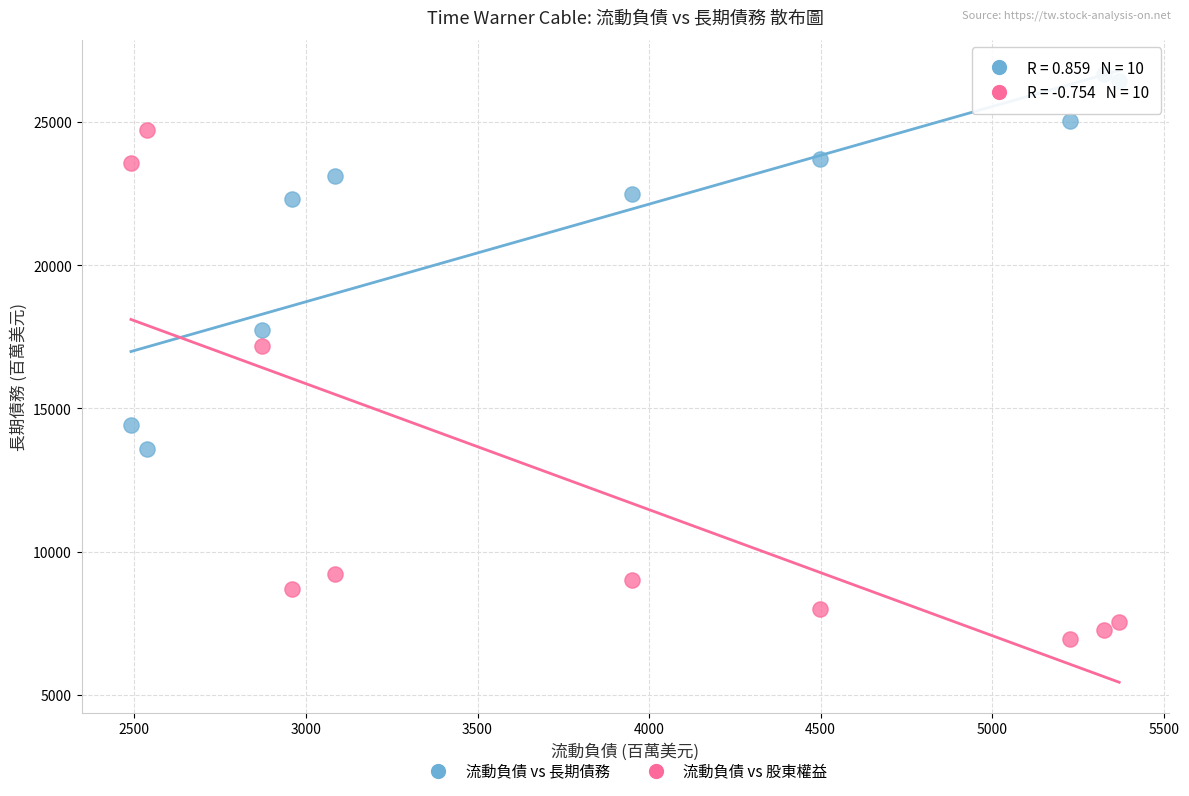

Which series contains the highest Y value?

流動負債 vs 長期債務